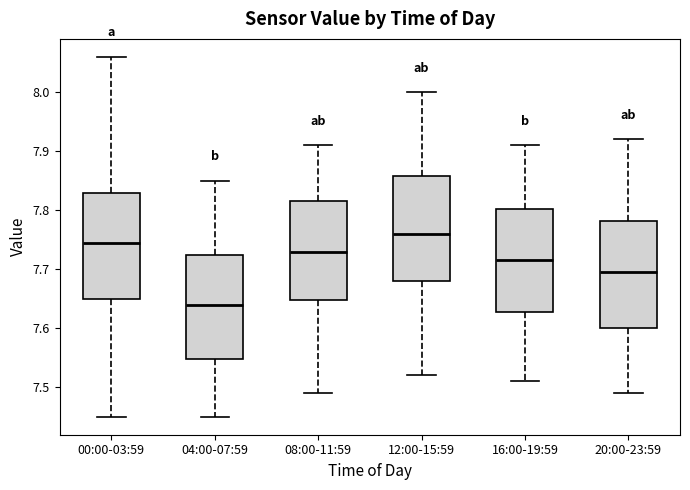

Reading left to right, read every box against the y-axis: the position of its median line, the range the box covers, and the ends of its whiskers. The values are not printed on the chart, so give them approximately, as read against the axis.

00:00-03:59: median 7.75, box 7.65 to 7.83, whiskers 7.45 to 8.06
04:00-07:59: median 7.64, box 7.55 to 7.73, whiskers 7.45 to 7.85
08:00-11:59: median 7.73, box 7.65 to 7.82, whiskers 7.49 to 7.91
12:00-15:59: median 7.76, box 7.68 to 7.86, whiskers 7.52 to 8.00
16:00-19:59: median 7.72, box 7.63 to 7.80, whiskers 7.51 to 7.91
20:00-23:59: median 7.70, box 7.60 to 7.78, whiskers 7.49 to 7.92